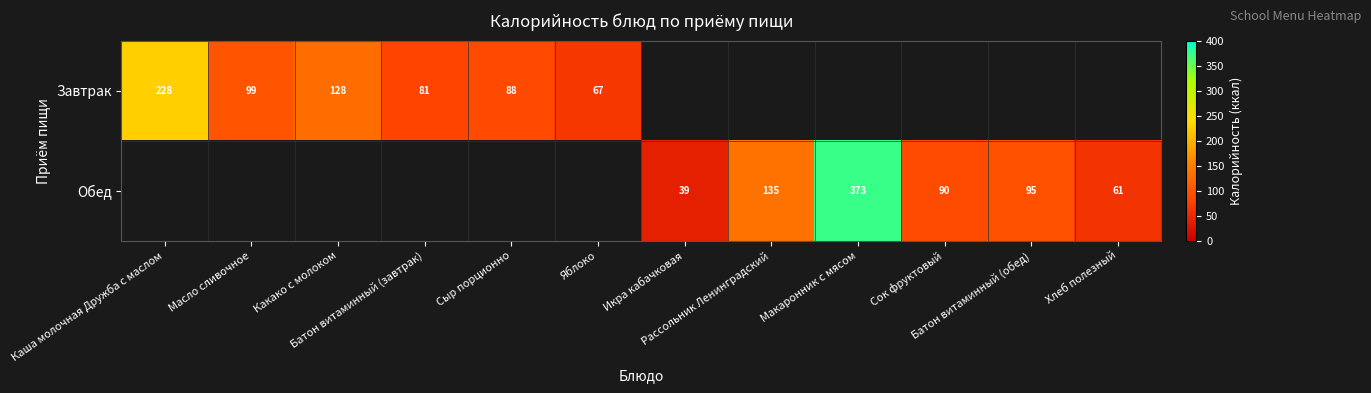

At how many categories does at least one series exceed 312?

1